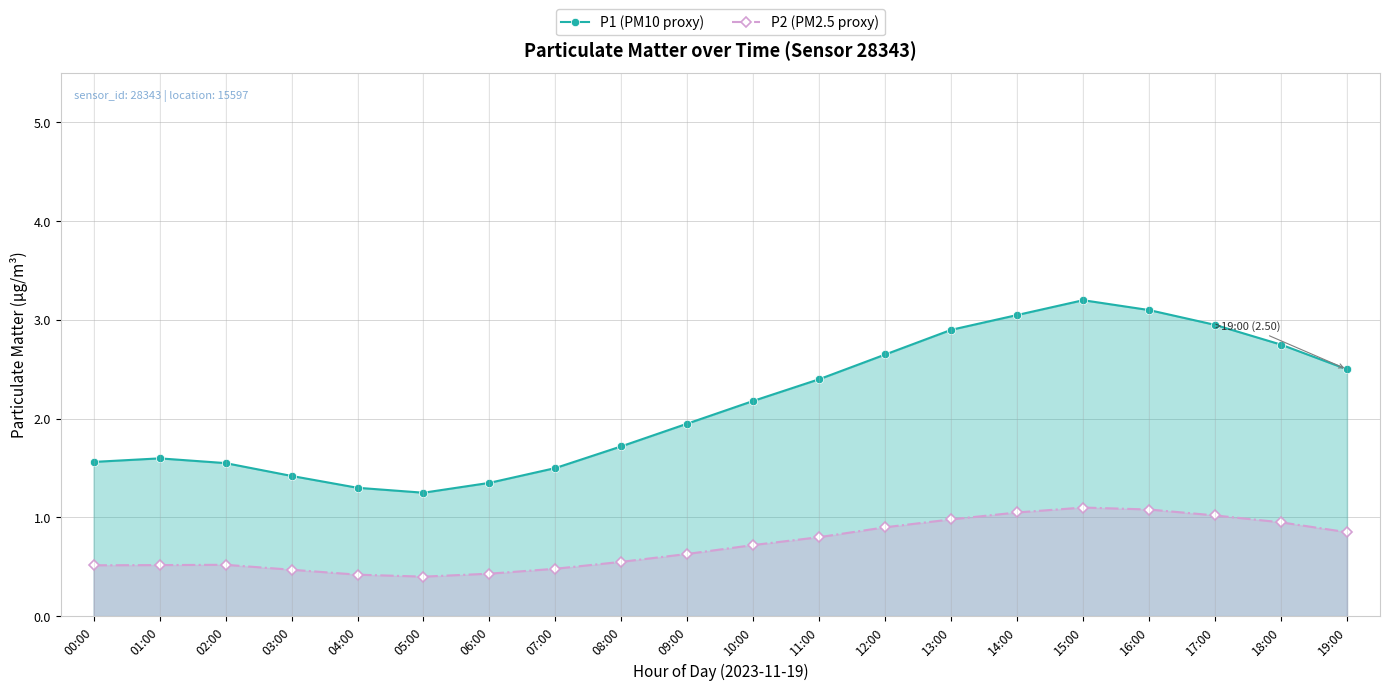

Reading left to right, list all the values displayed in this chart.

P1 (PM10 proxy): 1.6	1.6	1.6	1.4	1.3	1.2	1.4	1.5	1.7	1.9	2.2	2.4	2.6	2.9	3.0	3.2	3.1	3.0	2.8	2.5
P2 (PM2.5 proxy): 0.5	0.5	0.5	0.5	0.4	0.4	0.4	0.5	0.6	0.6	0.7	0.8	0.9	1.0	1.1	1.1	1.1	1.0	0.9	0.8